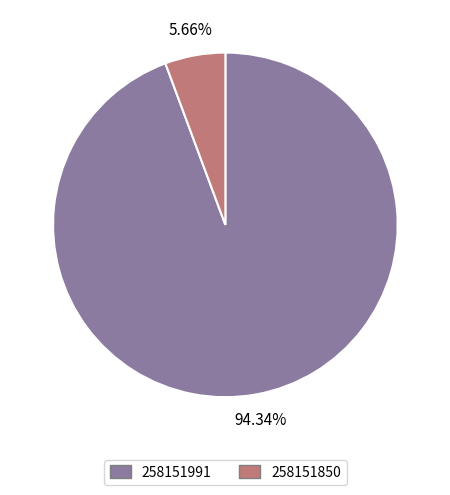

What portion of the pie excludes 258151850?

94.3%